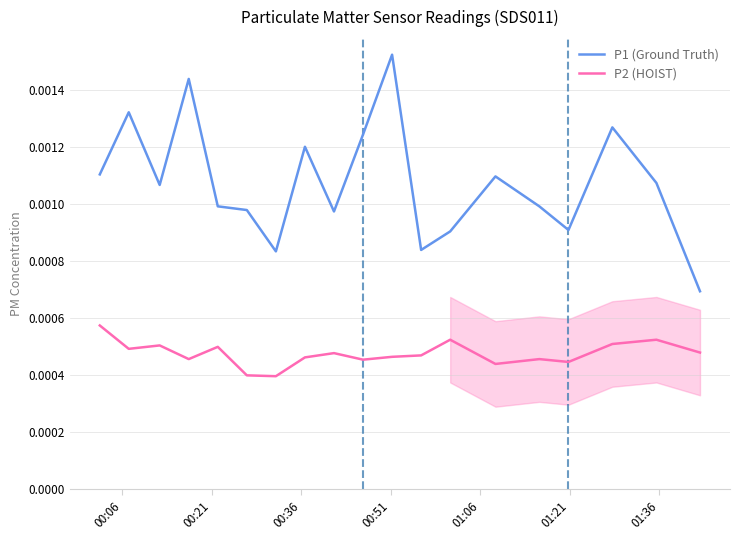

How many P2 (HOIST) values are between 0 and 1?

19